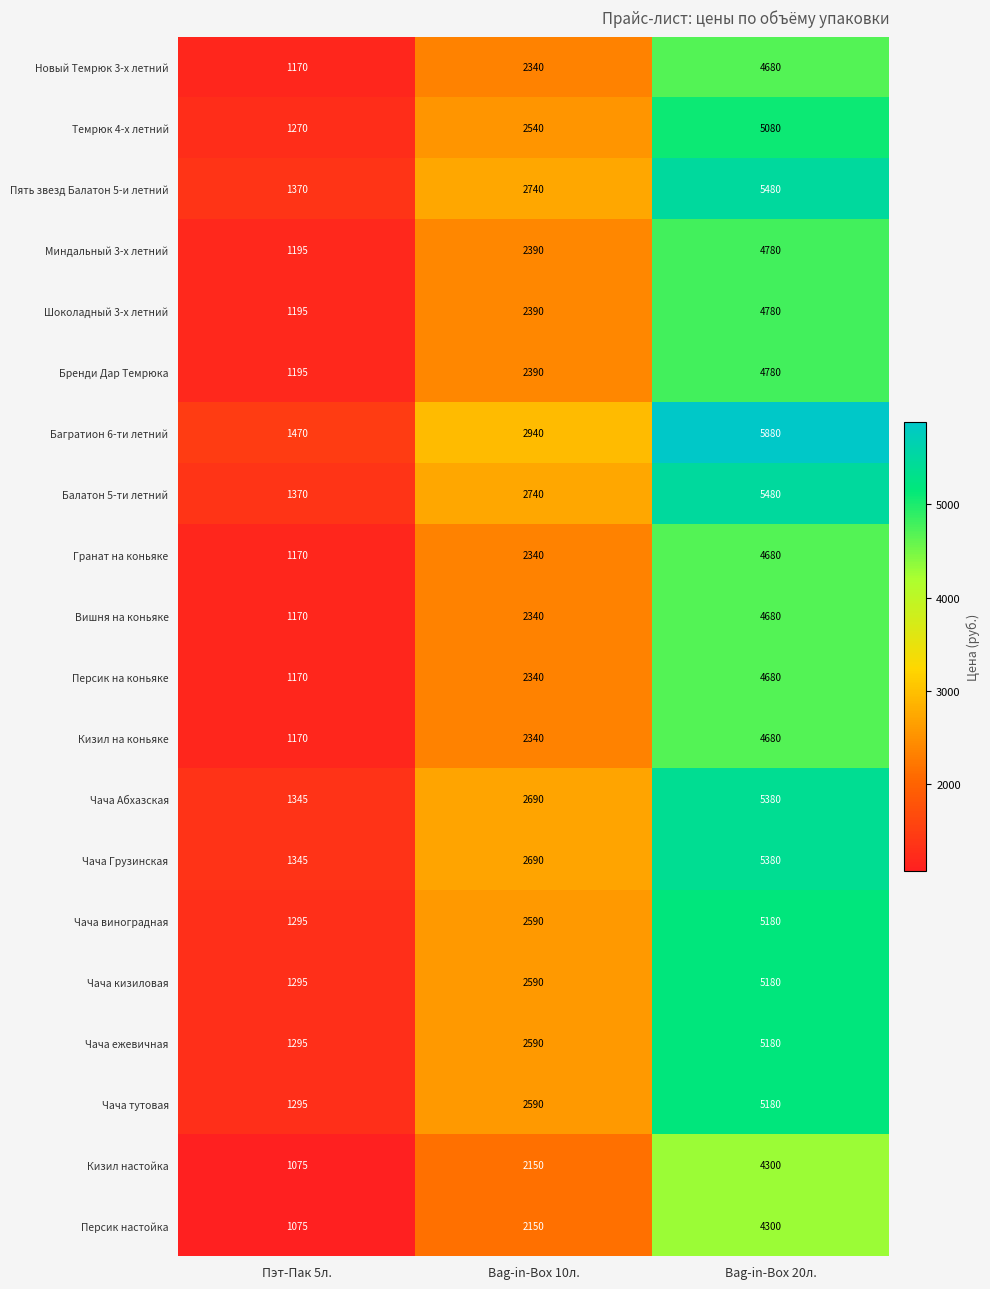

Is the value of Персик настойка at Bag-in-Box 10л. greater than the value of Балатон 5-ти летний at Bag-in-Box 10л.?

No